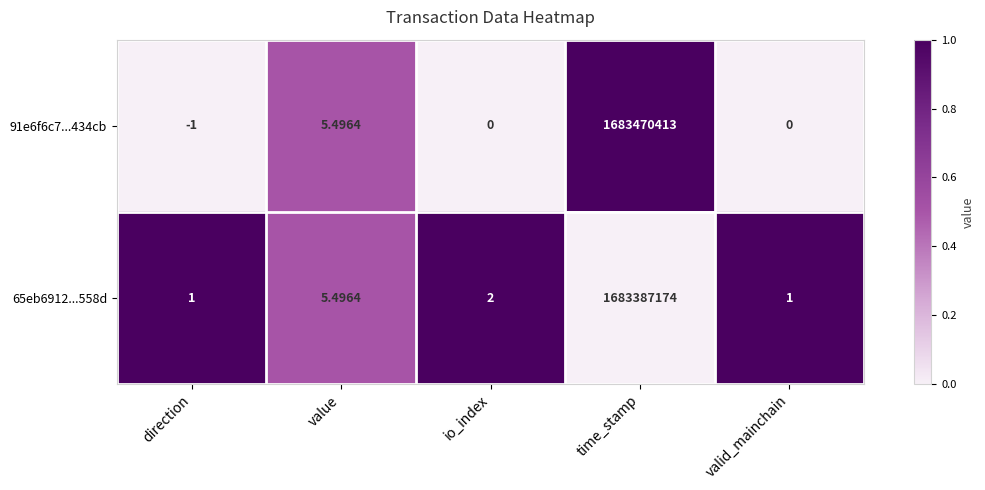

Is the value of 65eb6912...558d at direction greater than the value of 91e6f6c7...434cb at time_stamp?

No